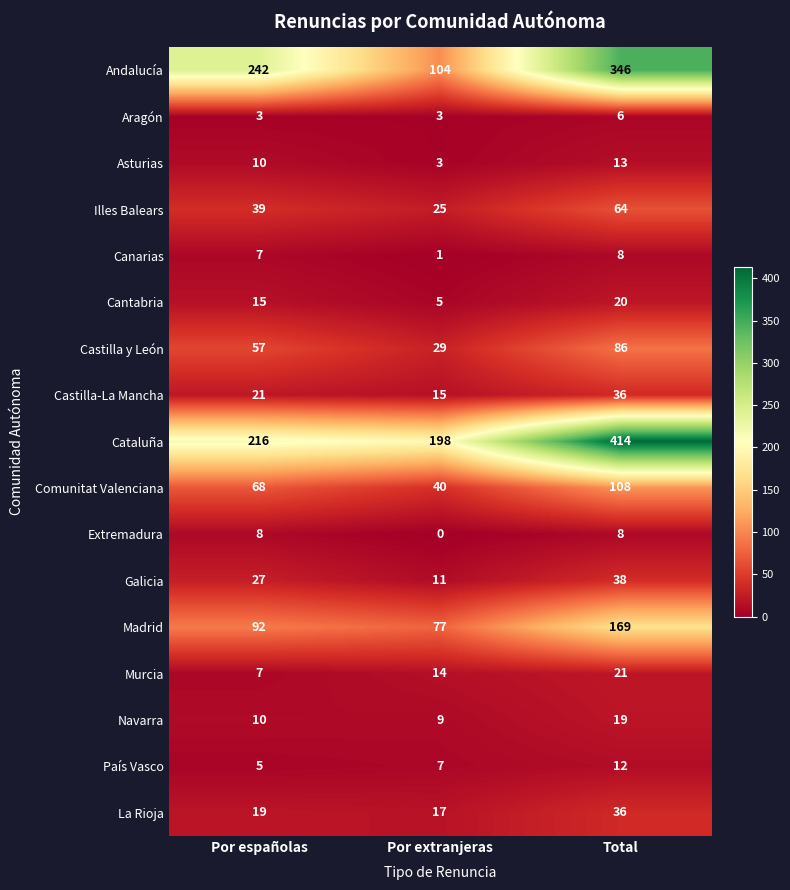

Which series has the largest total across all categories?

Cataluña